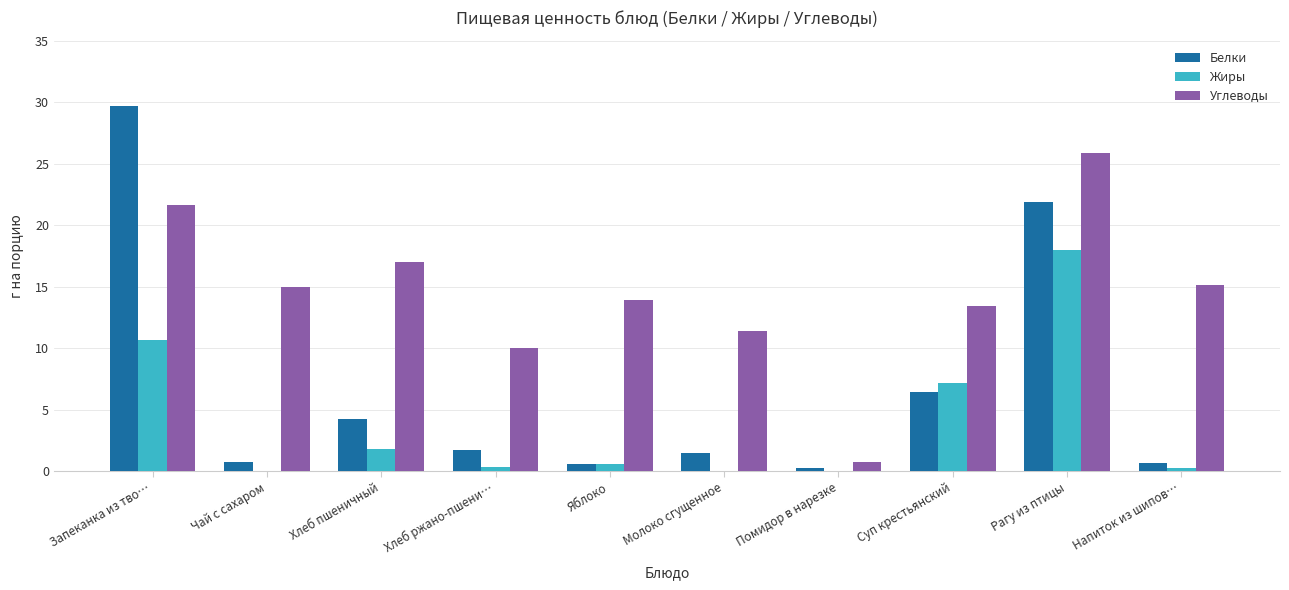

How many groups of bars are there?

10